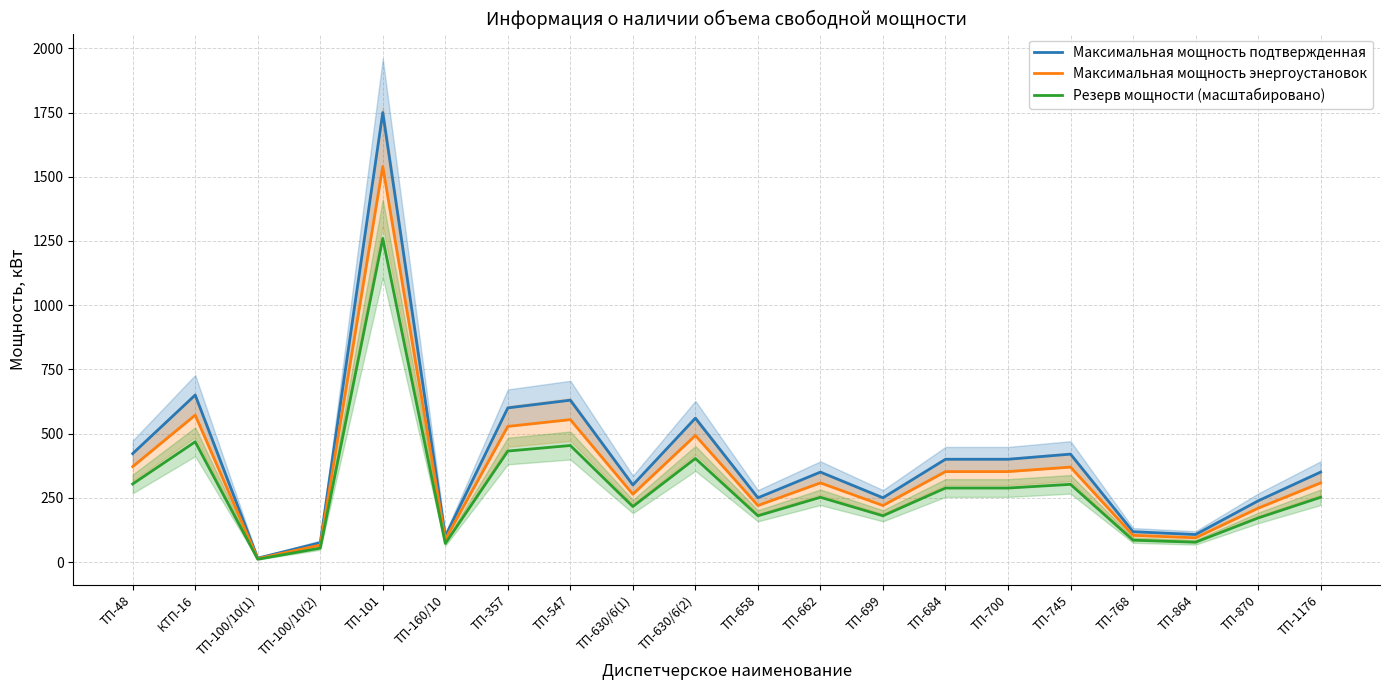

What is the difference between the second highest and minimum values in the Максимальная мощность подтвержденная series?

635.0